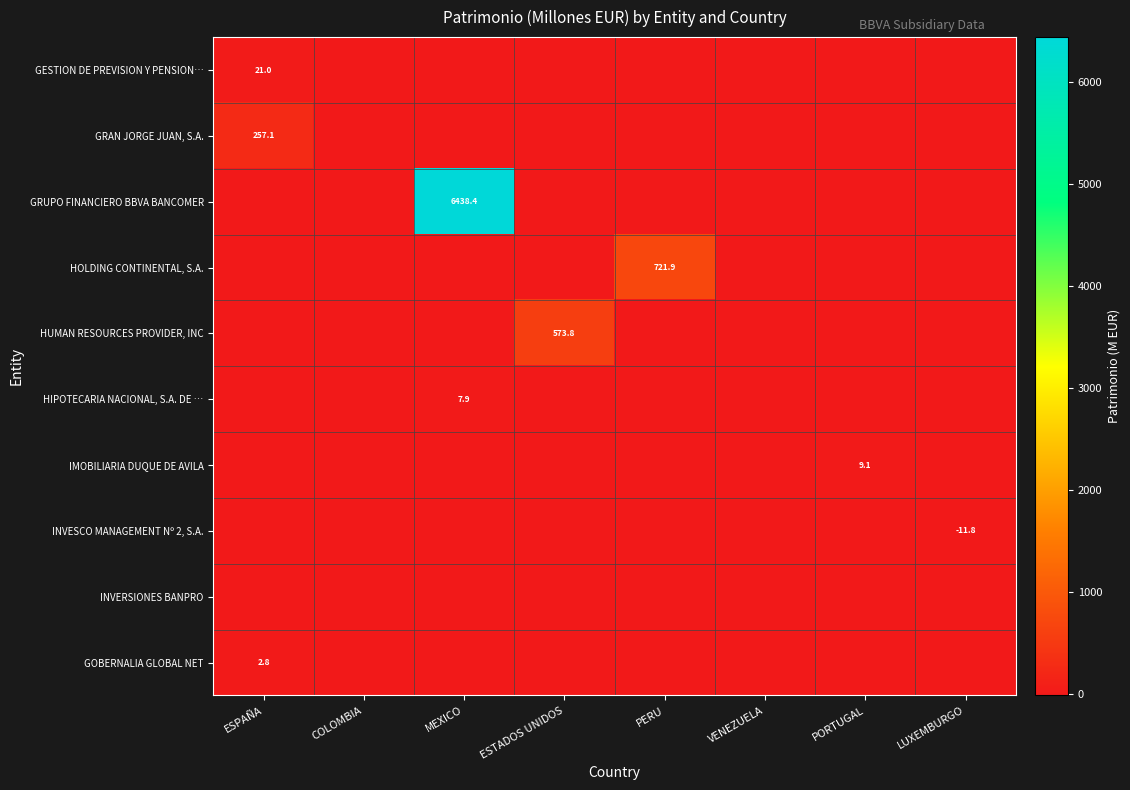

The GOBERNALIA GLOBAL NET series shows 4.0 at ESPAÑA. True or false?

False